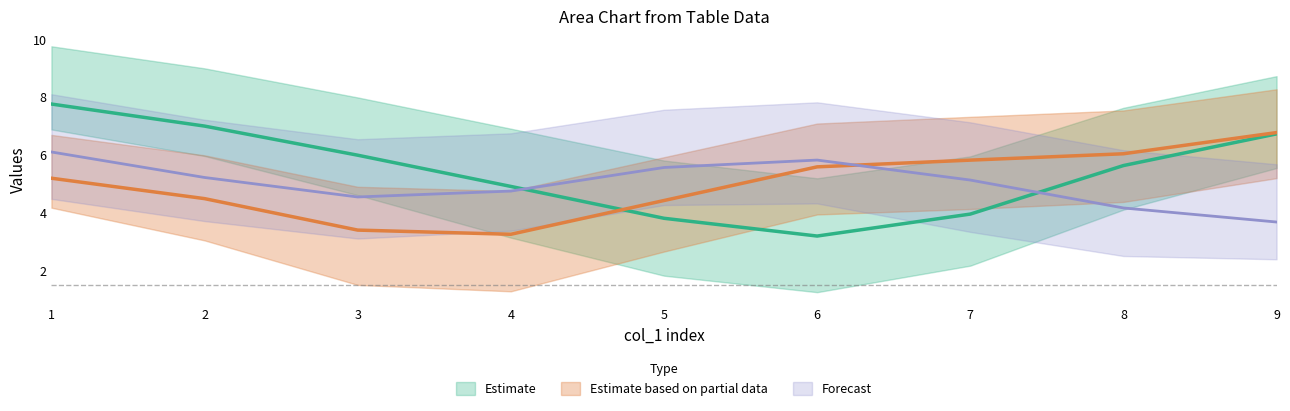

Count the number of categories in the chart.

9